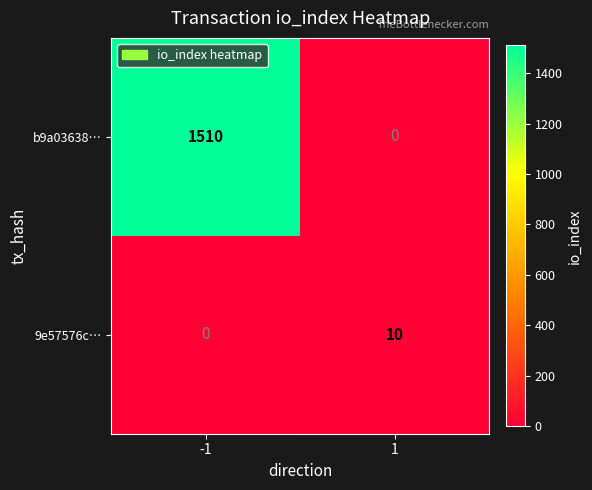

Rank the series at -1 from lowest to highest value.

9e57576c…, b9a03638…